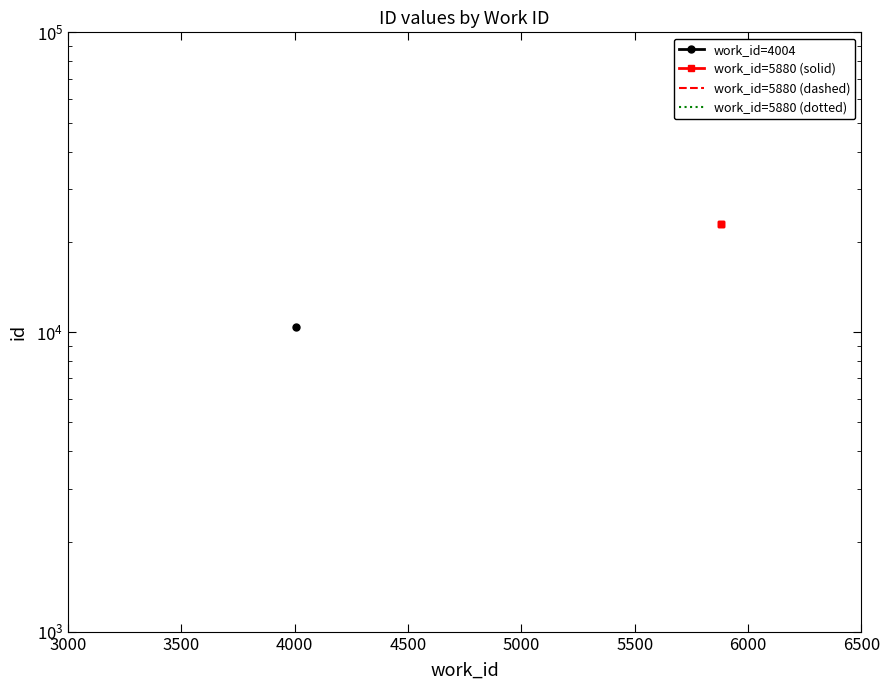

What is the sum of all work_id=5880 (dotted) values?

68773